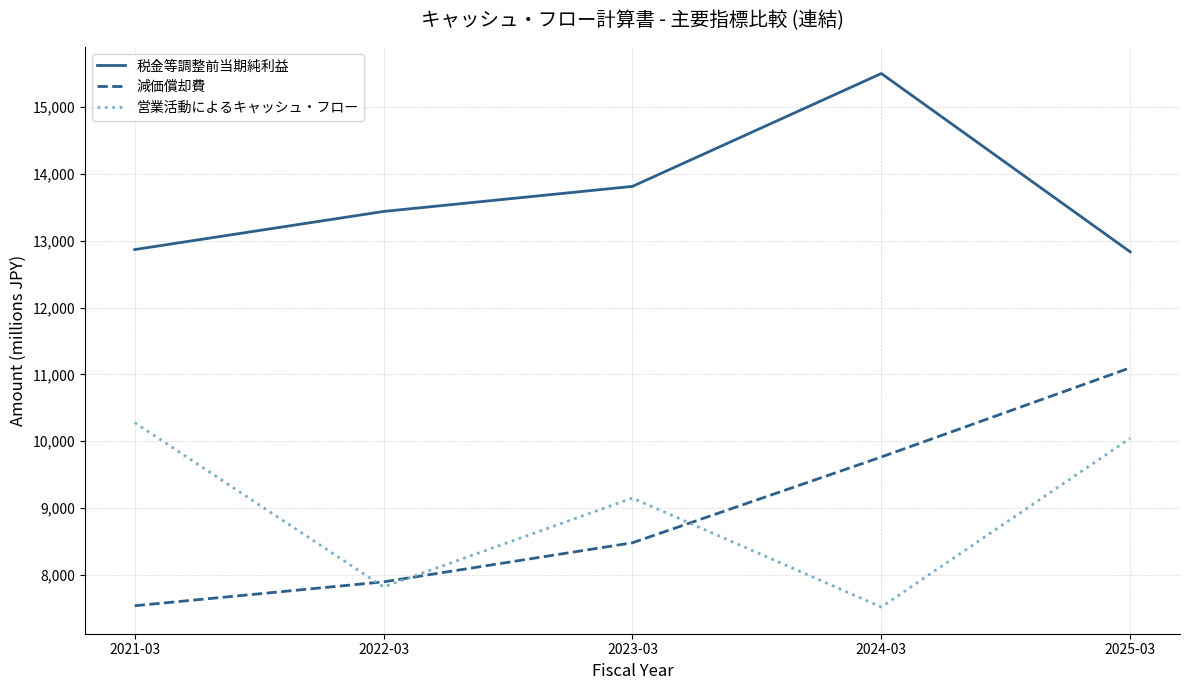

What is the smallest value displayed?

7521